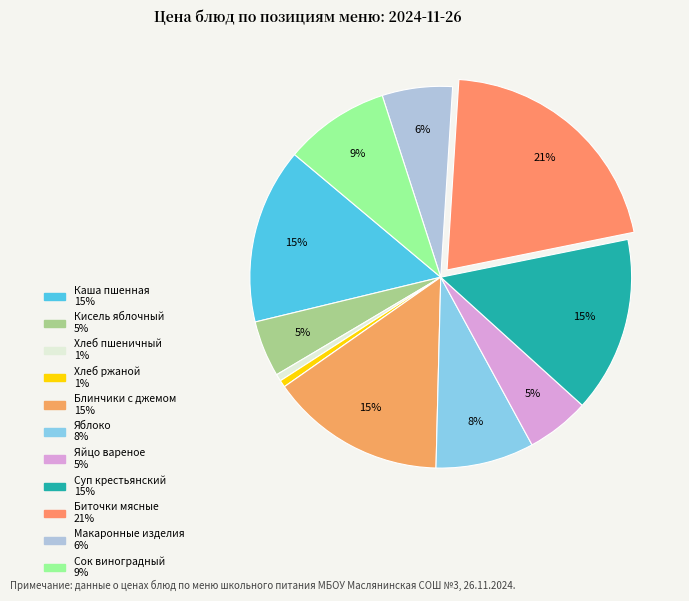

Which category has the smallest portion of the pie?

Хлеб пшеничный